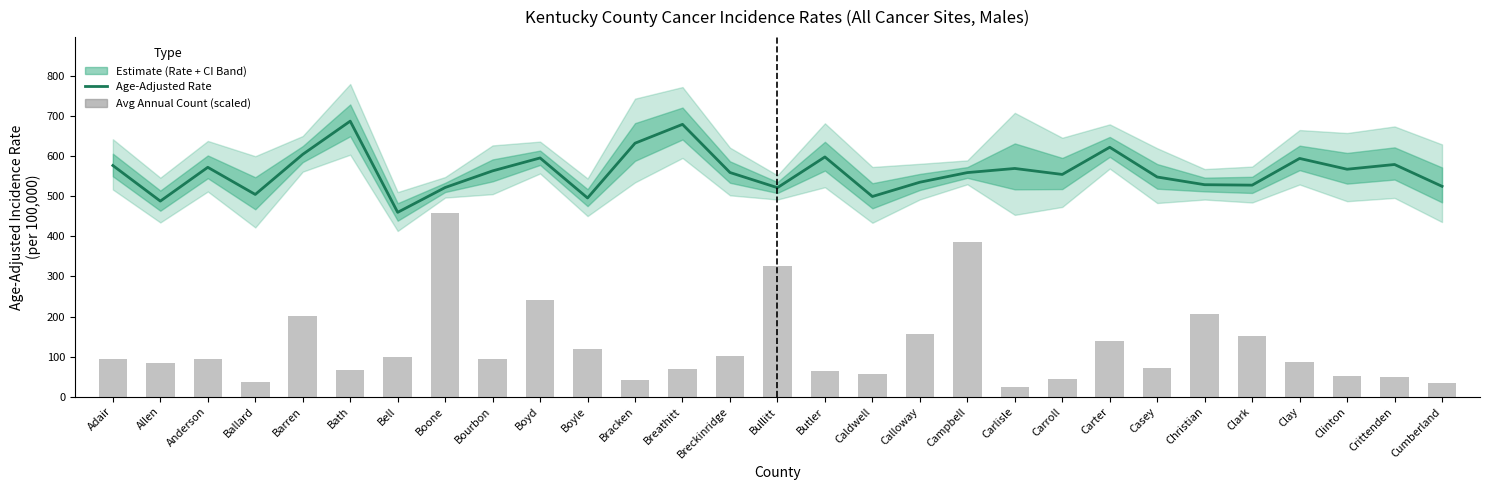

Reading right to left, list all the values displayed in this chart.

Age-Adjusted Incidence Rate: 524.7	579.1	567.3	594.2	527.6	528.7	547.9	622.1	554.3	569.2	558.9	534.9	499.3	597.9	521.3	559.1	679.2	632.2	495.6	595.4	563.2	521.7	459.8	687.2	604.4	504.4	572.1	487.8	576.6
Avg Annual Count (scaled): 35.0	48.0	50.6	87.0	151.8	205.1	72.7	140.2	45.4	23.4	386.8	155.7	57.1	63.6	325.8	101.2	68.8	41.5	119.4	241.4	94.7	458.1	99.9	67.5	201.2	36.3	93.4	84.4	93.4